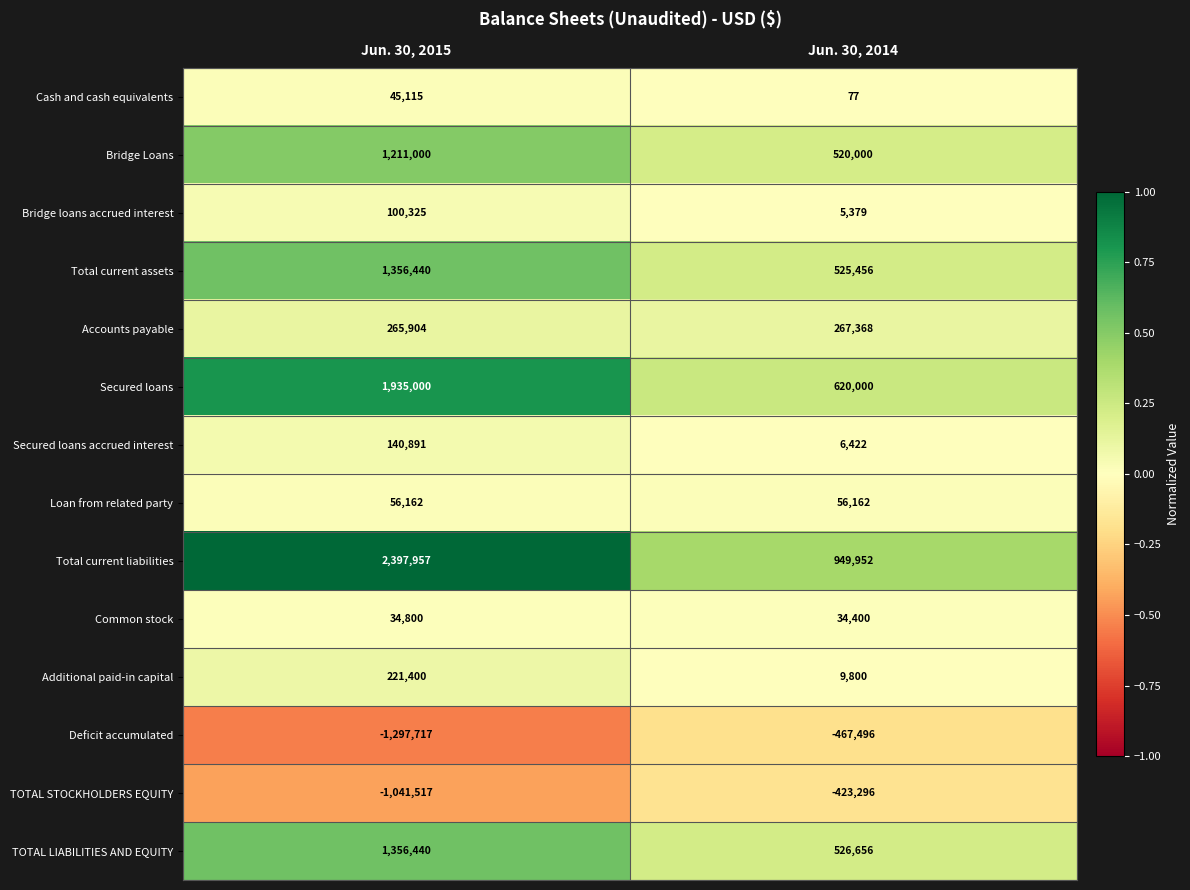

Read the Accounts payable value at Jun. 30, 2014.

267368